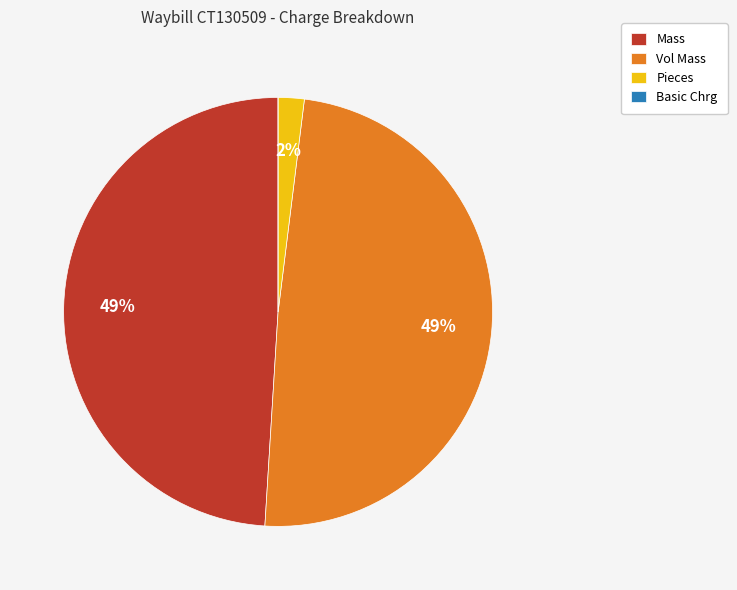

The Mass slice represents 49% of the pie. True or false?

True